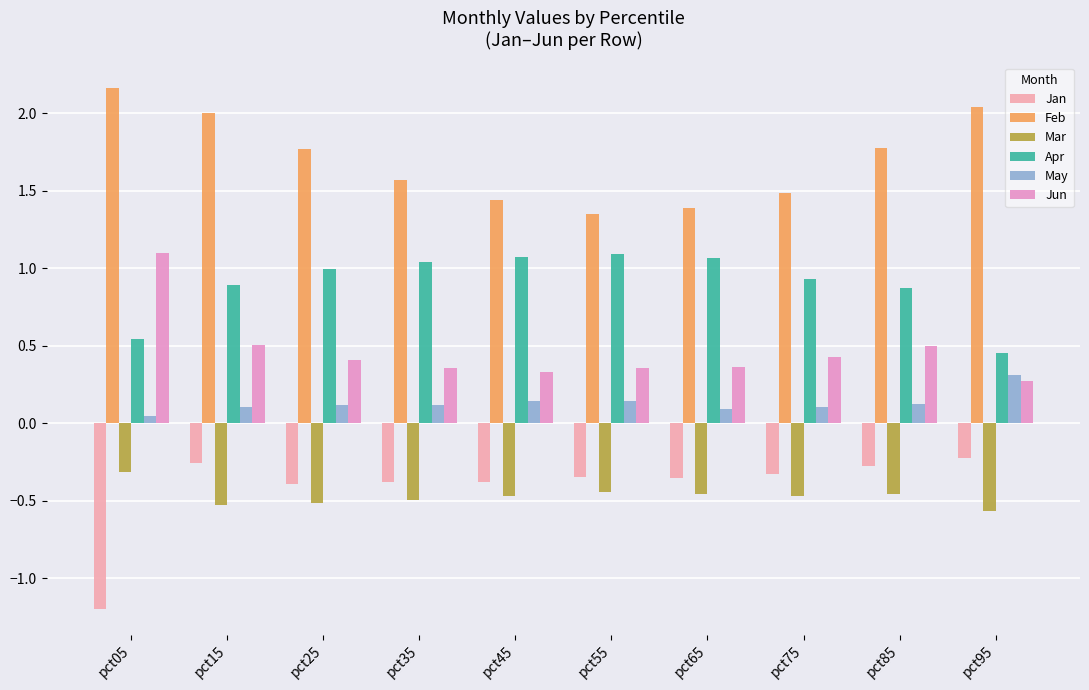

How many groups of bars are there?

10